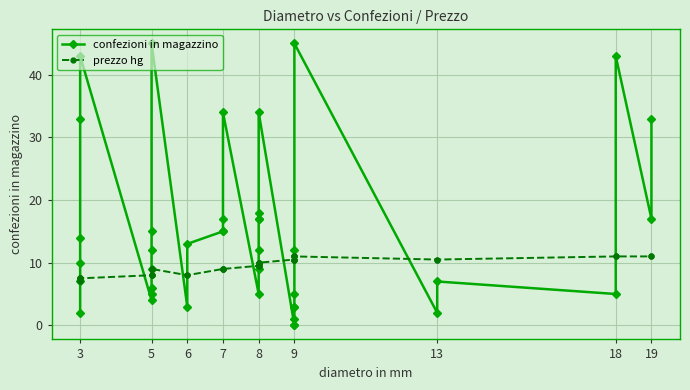

At how many categories does at least one series exceed 4?

40